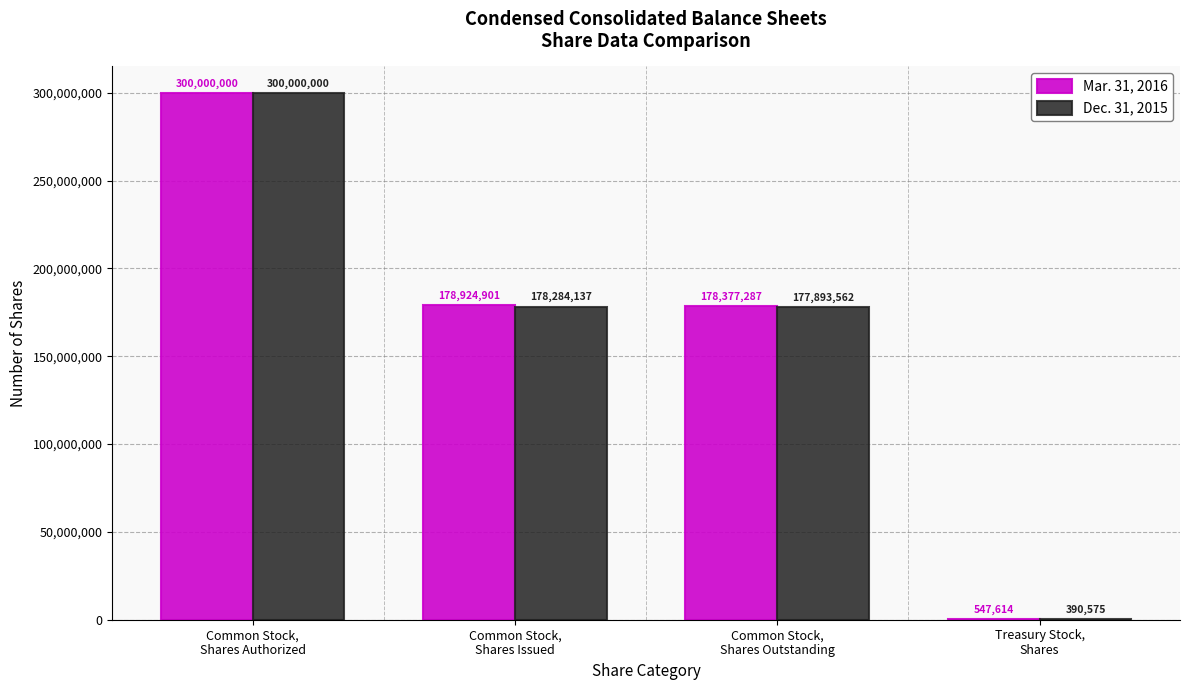

What is the approximate value of Dec. 31, 2015 at Treasury Stock,
Shares?

390575